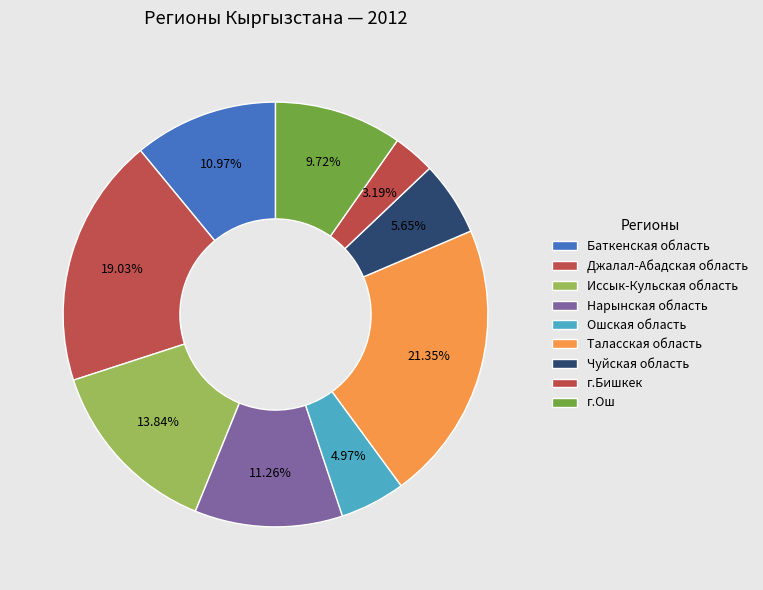

Does Иссык-Кульская область account for over 50% of the chart?

No